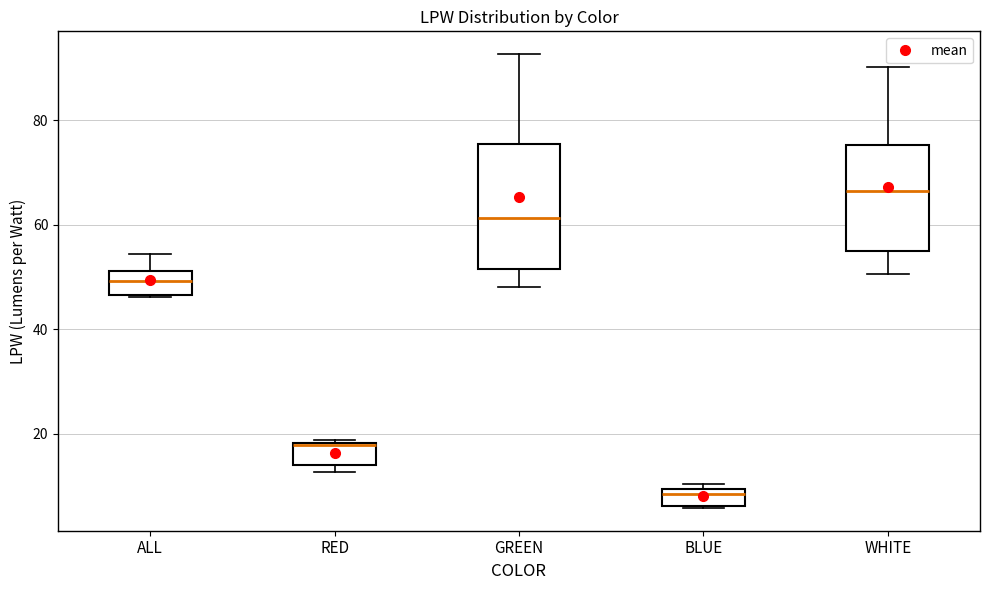

Reading left to right, transcribe this box plot: for each box, give where its median line is, the range the box spans, and where its two whiskers end, as read against the y-axis. The values are not printed on the chart, so give them approximately, as read against the axis.

ALL: median 50, box 46 to 52, whiskers 46 to 54
RED: median 18 (drawn on the box's upper edge), box 14 to 18, whiskers 12 to 18
GREEN: median 62, box 52 to 76, whiskers 48 to 92
BLUE: median 8, box 6 to 10, whiskers 6 to 10 (just above the box's upper edge)
WHITE: median 66, box 54 to 76, whiskers 50 to 90